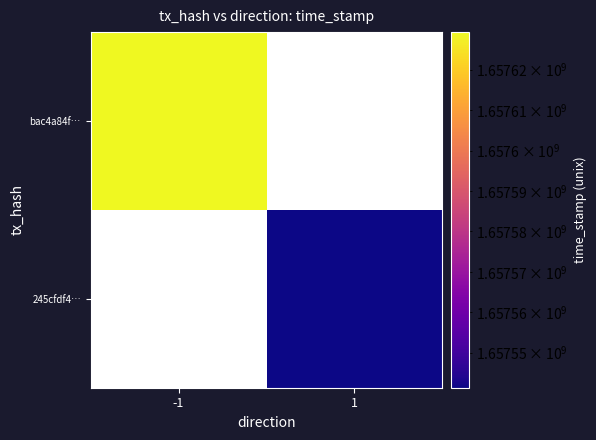

Rank the categories by bac4a84f… value from lowest to highest.

-1, 1